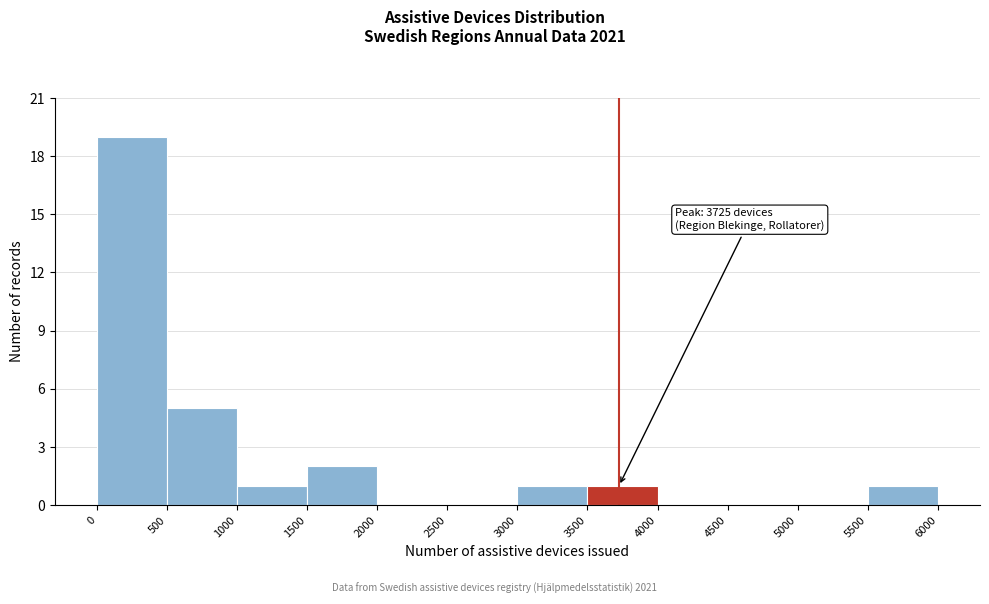

Over which range of the x-axis is the bar tallest?

0 to 500